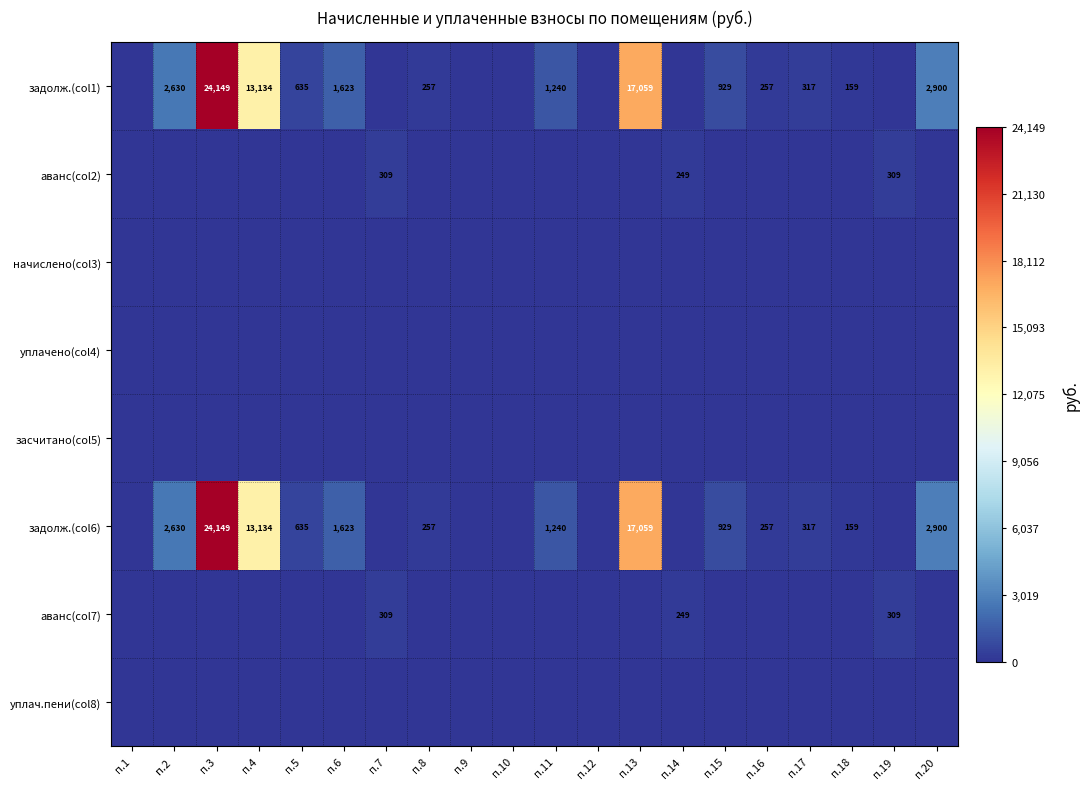

Which category has the highest value across all series?

п.3